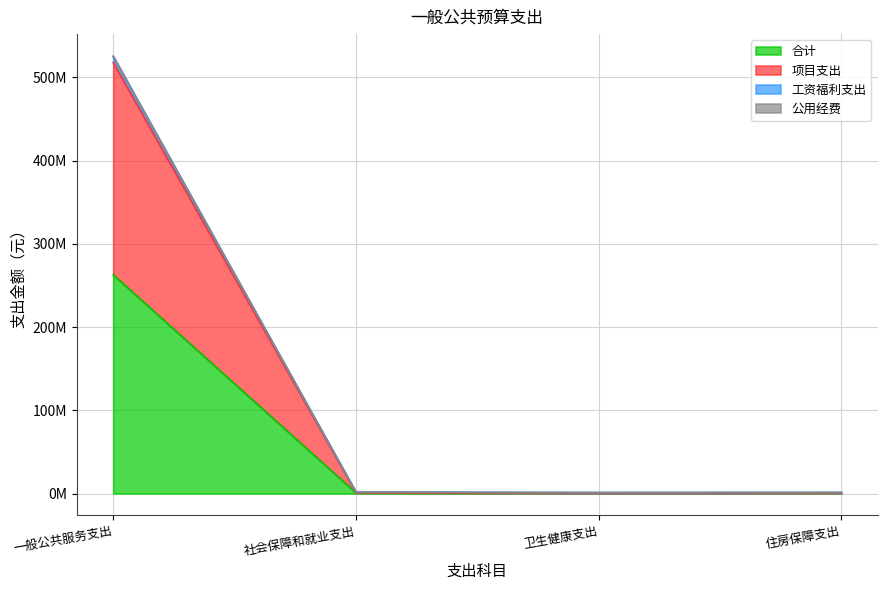

True or false: 公用经费 has more than 0 interior local peaks.

False